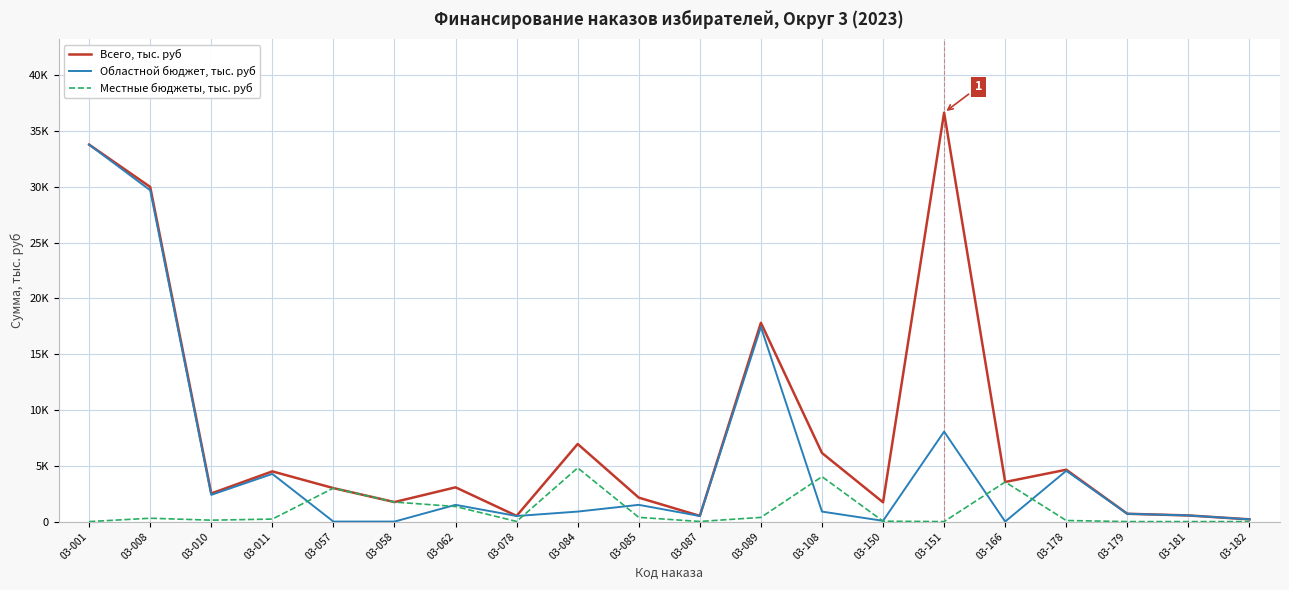

Does the chart display data point markers on the line(s)?

No